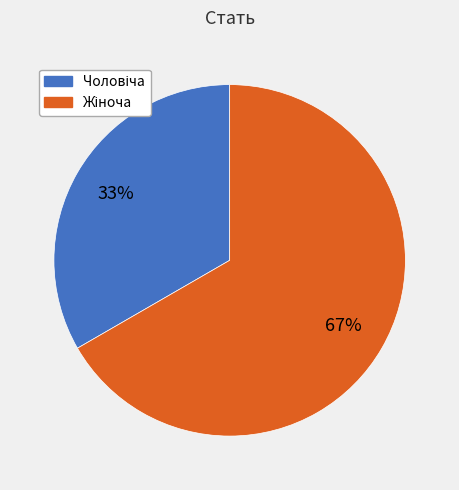

Count the number of slices in the pie.

2